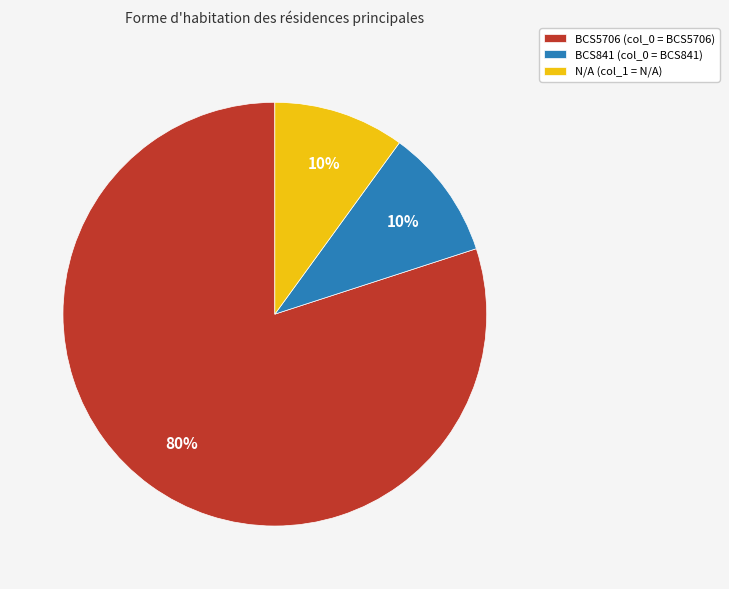

Approximately how many times larger is the value at BCS841 compared to BCS5706?

0.1